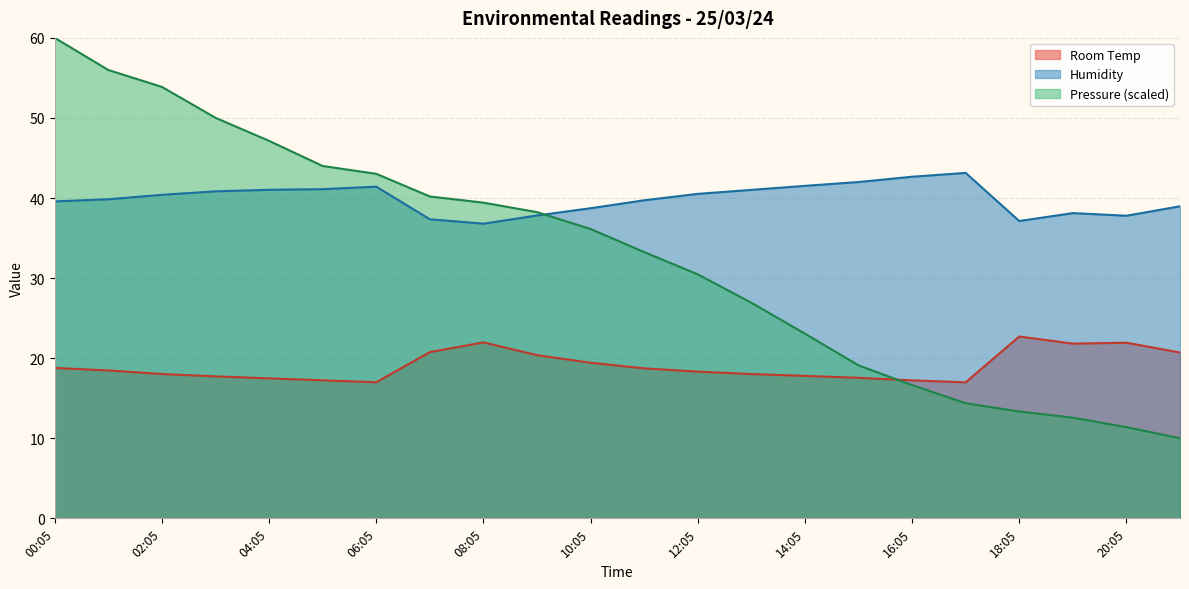

Reading right to left, list all the values displayed in this chart.

Room Temp: 21:05=20.7	20:05=21.9	19:05=21.8	18:05=22.7	17:05=17.0	16:05=17.2	15:05=17.6	14:05=17.8	13:05=18.0	12:05=18.3	11:05=18.7	10:05=19.4	09:05=20.4	08:05=22.0	07:05=20.8	06:05=17.0	05:05=17.2	04:05=17.5	03:05=17.7	02:05=18.0	01:05=18.5	00:05=18.8
Humidity: 21:05=39.0	20:05=37.8	19:05=38.1	18:05=37.1	17:05=43.1	16:05=42.7	15:05=42.0	14:05=41.5	13:05=41.0	12:05=40.5	11:05=39.7	10:05=38.7	09:05=37.8	08:05=36.8	07:05=37.4	06:05=41.4	05:05=41.1	04:05=41.0	03:05=40.8	02:05=40.4	01:05=39.9	00:05=39.6
Pressure: 21:05=10.0	20:05=11.4	19:05=12.6	18:05=13.3	17:05=14.4	16:05=16.6	15:05=19.1	14:05=23.1	13:05=26.9	12:05=30.5	11:05=33.3	10:05=36.1	09:05=38.2	08:05=39.4	07:05=40.2	06:05=43.0	05:05=44.0	04:05=47.1	03:05=50.0	02:05=53.9	01:05=56.0	00:05=60.0